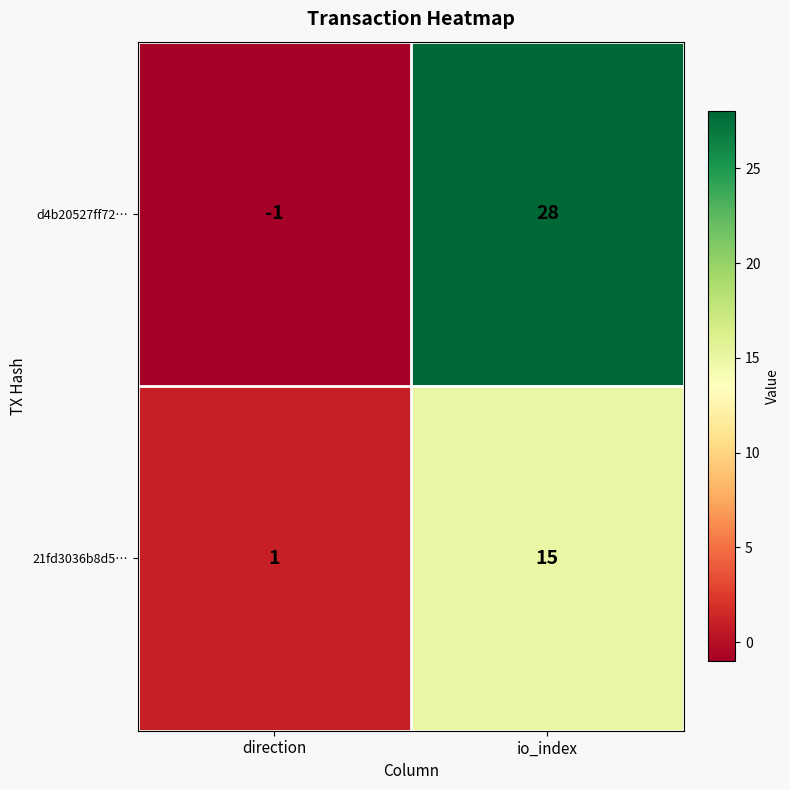

Reading right to left, list all the values displayed in this chart.

d4b20527ff72…: io_index=28	direction=-1
21fd3036b8d5…: io_index=15	direction=1